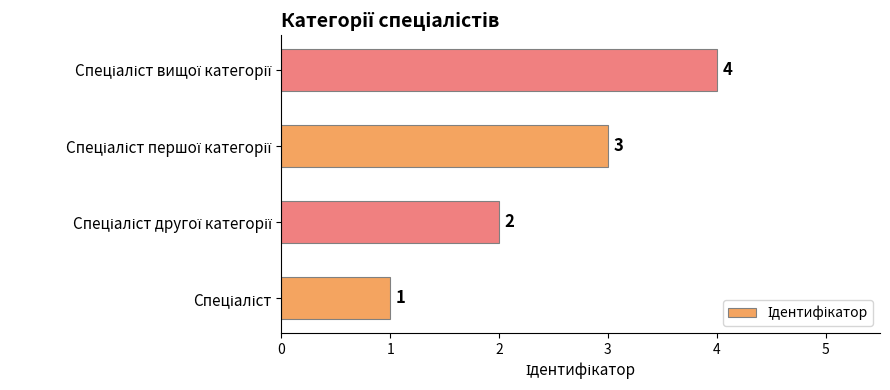

What is the difference between the maximum and second lowest values?

2